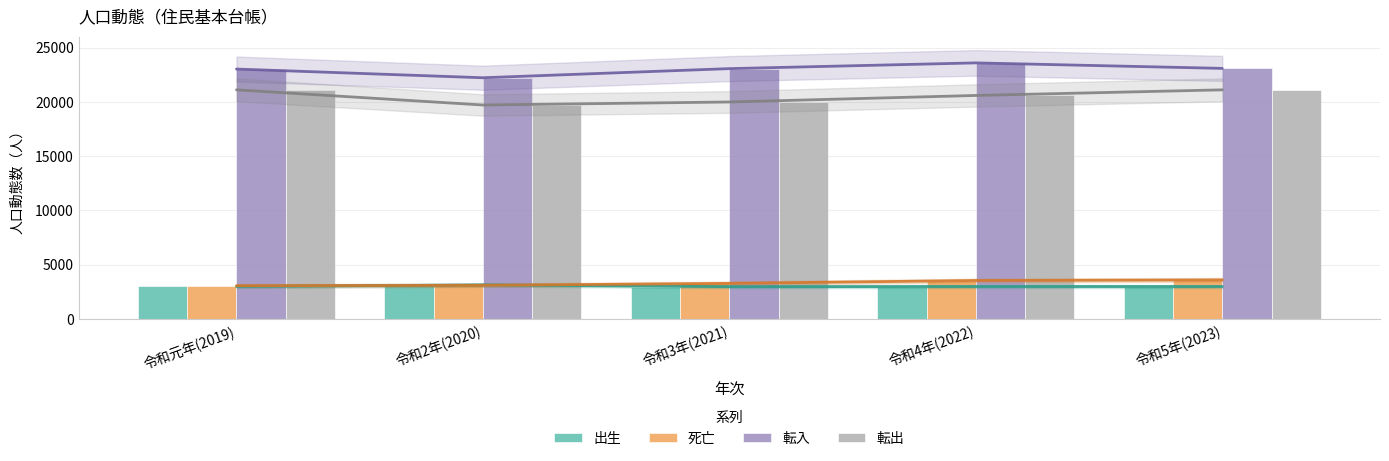

At which label is 死亡 closest to 3328?

令和3年(2021)